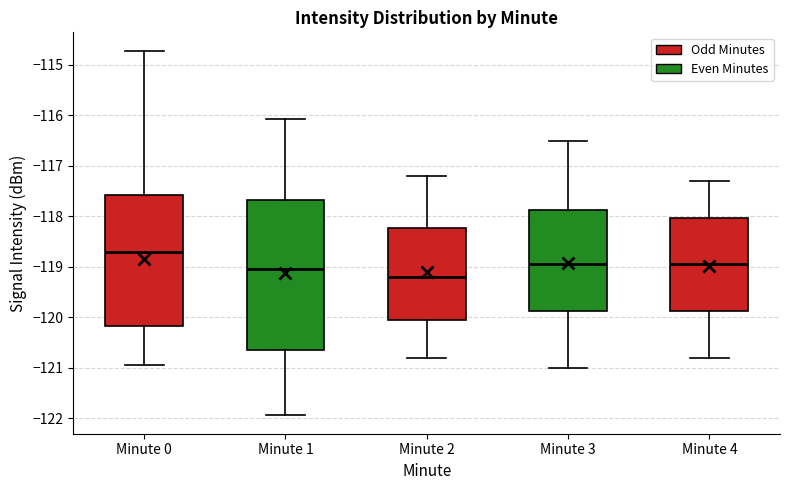

Comparing the boxes themselves (not the whiskers), which one is the tallest?

Minute 1